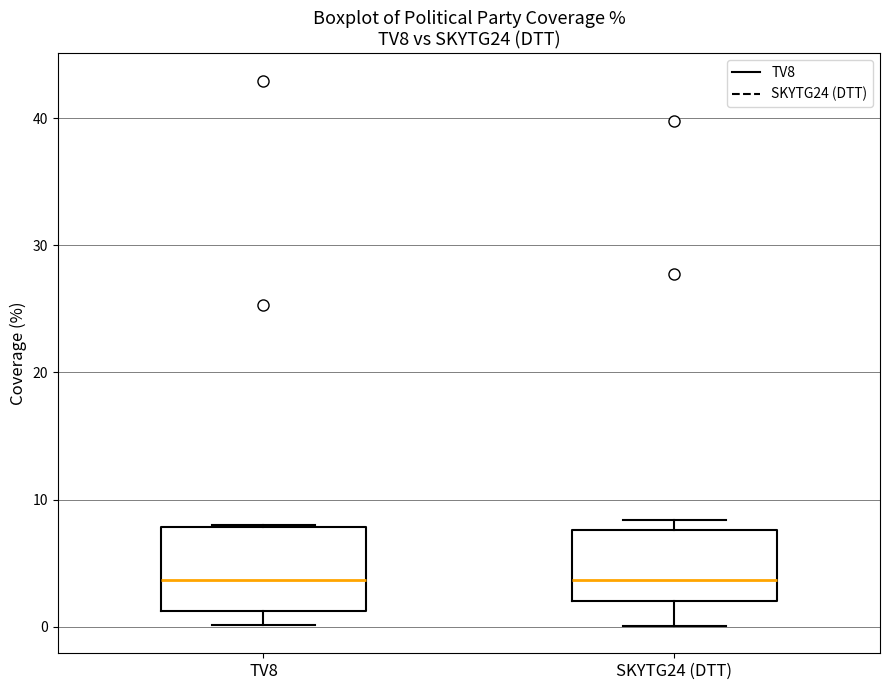

Reading left to right, transcribe this box plot: for each box, give where its median line is, the range the box spans, and where its two whiskers end, as read against the y-axis. The values are not printed on the chart, so give them approximately, as read against the axis.

TV8: median 4, box 1 to 8, whiskers 0 to 8
SKYTG24 (DTT): median 4, box 2 to 8, whiskers 0 to 8 (just above the box's upper edge)